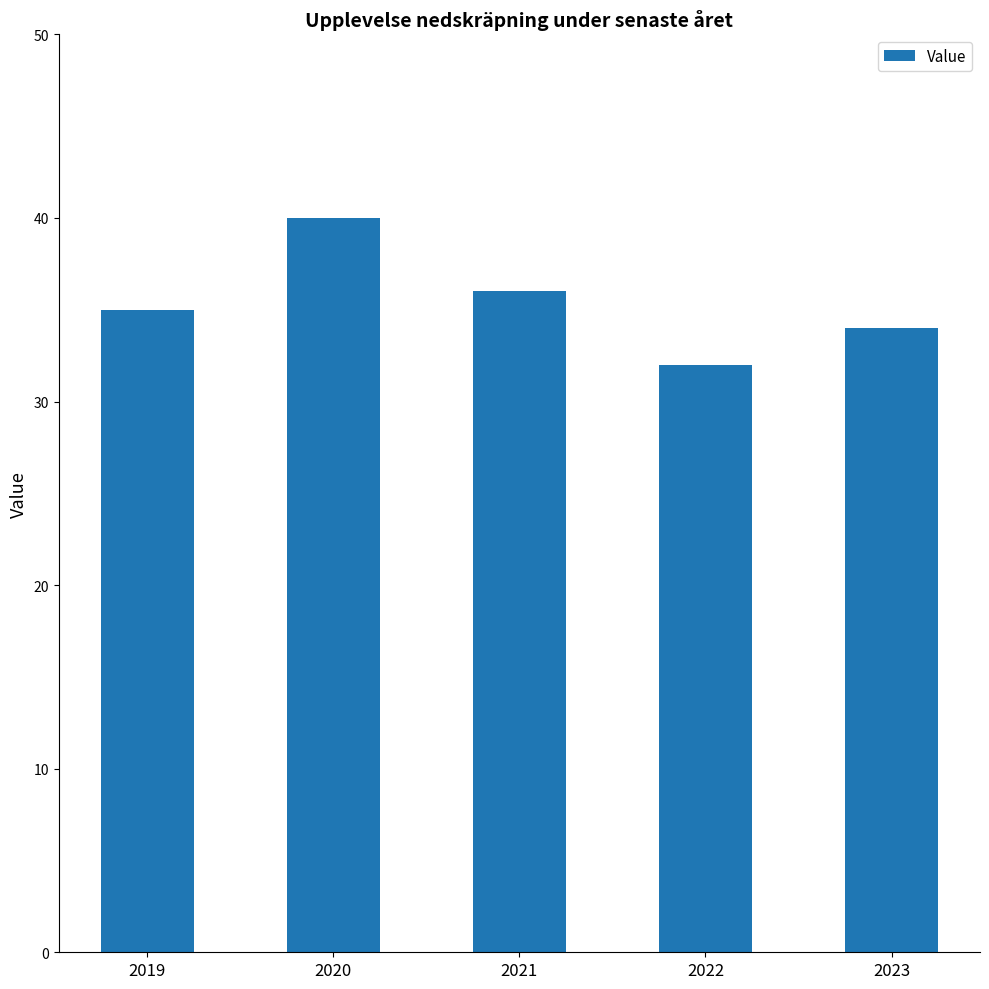

List the labels in order of value, smallest first.

2022, 2023, 2019, 2021, 2020